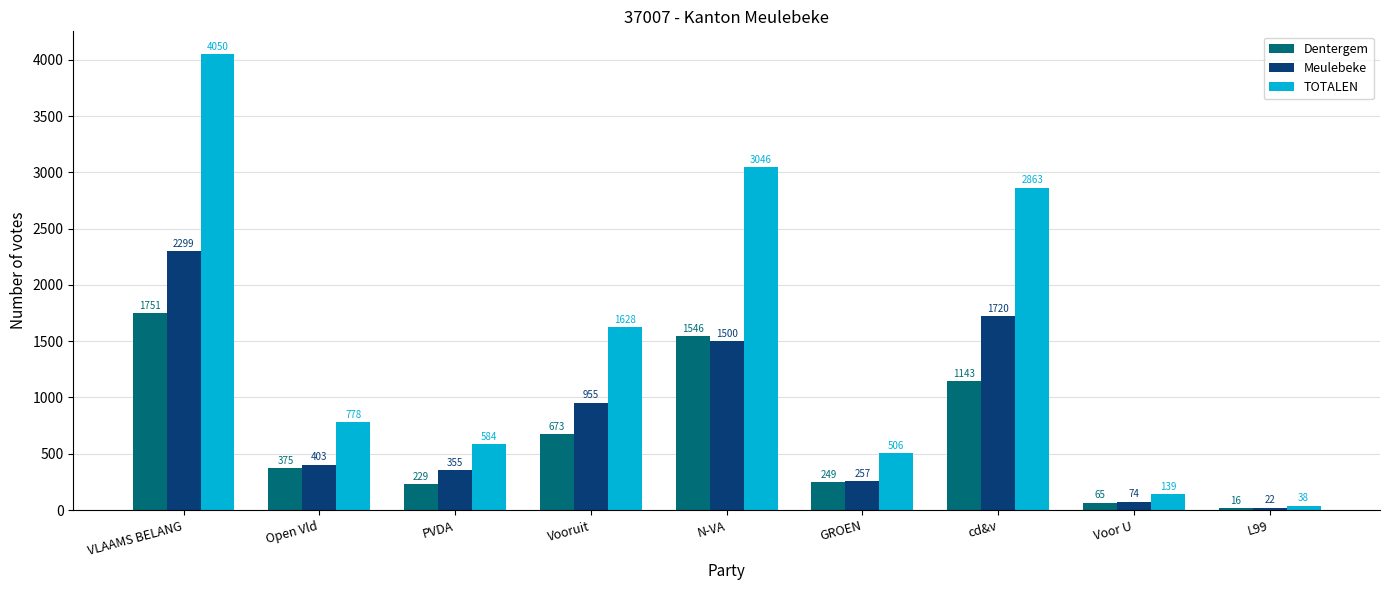

What are all the series names shown in the legend?

Dentergem, Meulebeke, TOTALEN